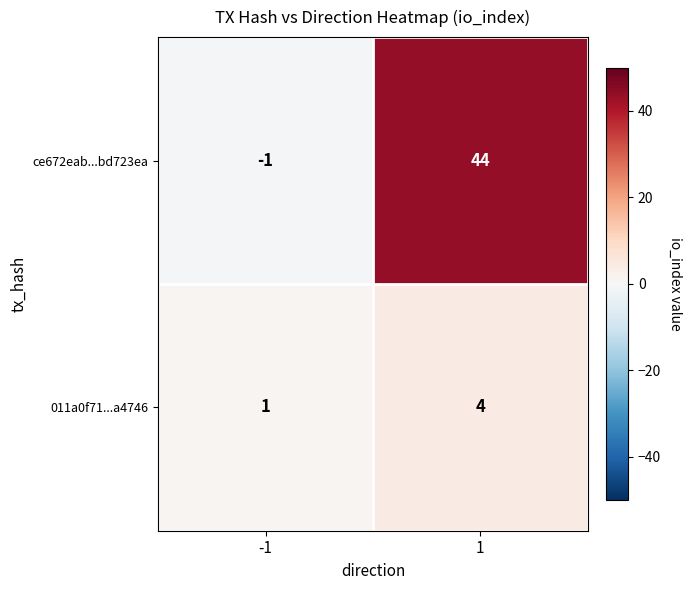

What is the approximate value of 011a0f71...a4746 at 1?

4